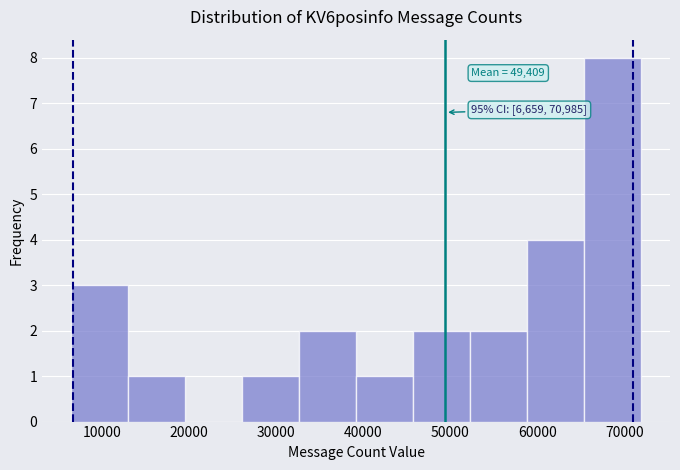

Over which range of the x-axis is the bar tallest?

65000 to 72000